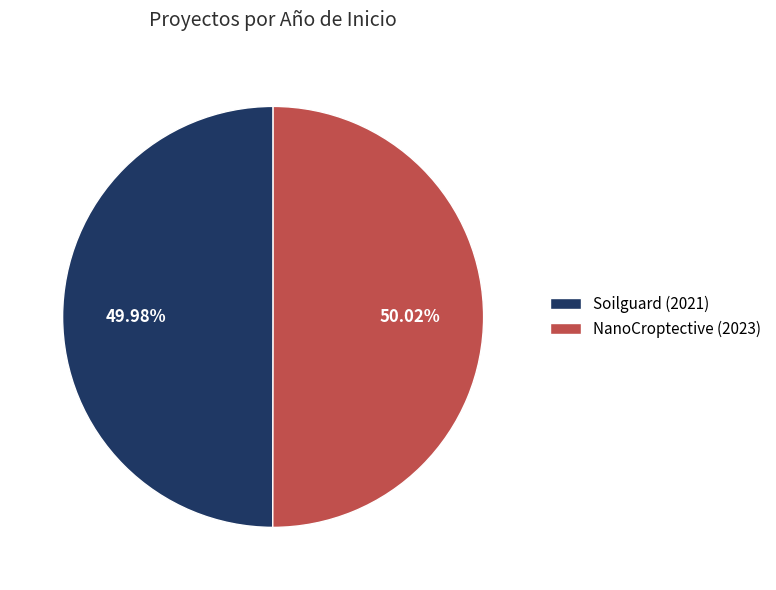

Approximately how many times larger is the value at Soilguard (2021) compared to NanoCroptective (2023)?

1.0